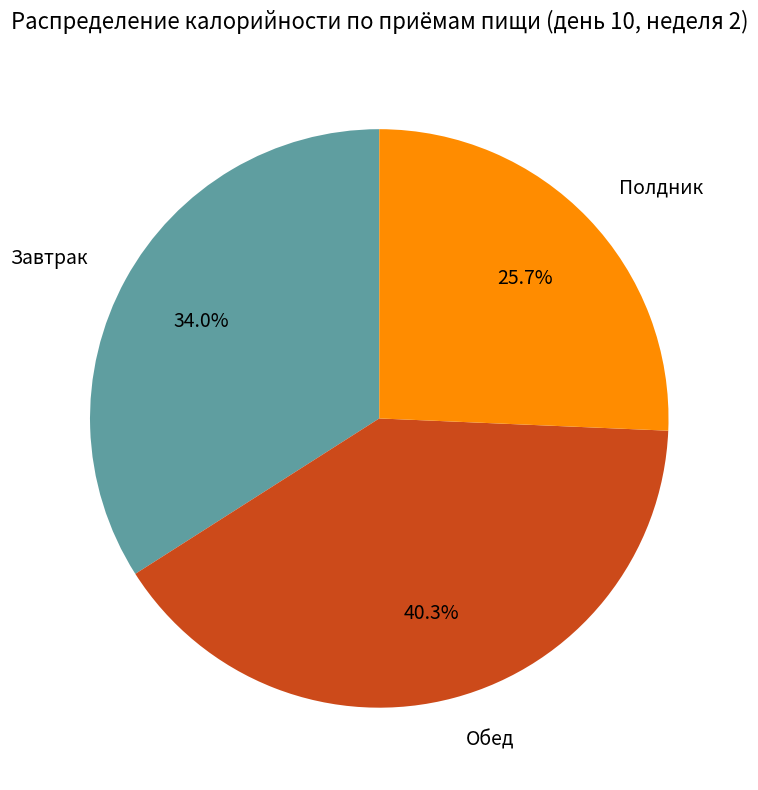

What is the ratio of the value at Завтрак to the value at Обед?

0.8